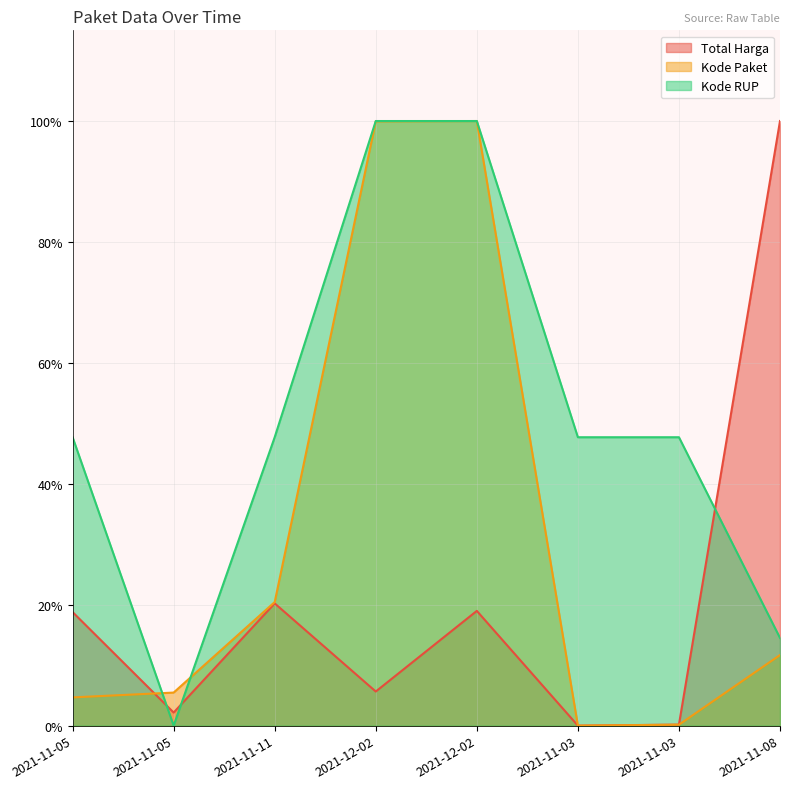

Reading left to right, extract all data points from this chart.

Total Harga: 2021-11-05=0.2	2021-11-05=0.0	2021-11-11=0.2	2021-12-02=0.1	2021-12-02=0.2	2021-11-03=0.0	2021-11-03=0.0	2021-11-08=1.0
Kode Paket: 2021-11-05=0.0	2021-11-05=0.1	2021-11-11=0.2	2021-12-02=1.0	2021-12-02=1.0	2021-11-03=0.0	2021-11-03=0.0	2021-11-08=0.1
Kode RUP: 2021-11-05=0.5	2021-11-05=0.0	2021-11-11=0.5	2021-12-02=1.0	2021-12-02=1.0	2021-11-03=0.5	2021-11-03=0.5	2021-11-08=0.1